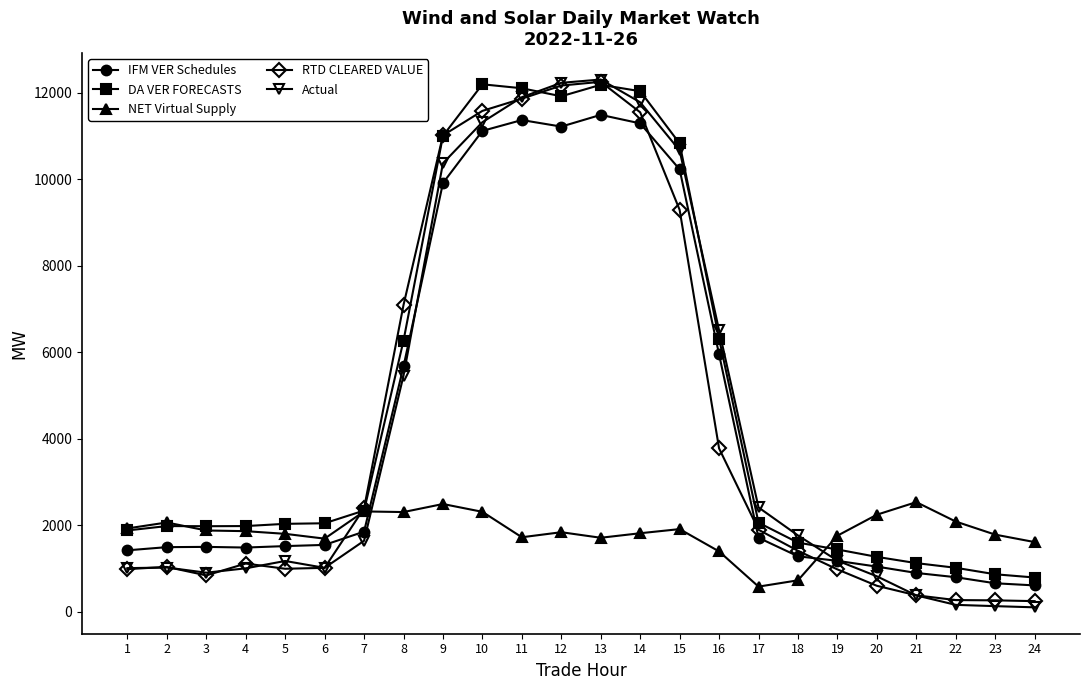

How many values in the Actual series exceed 1637?

12